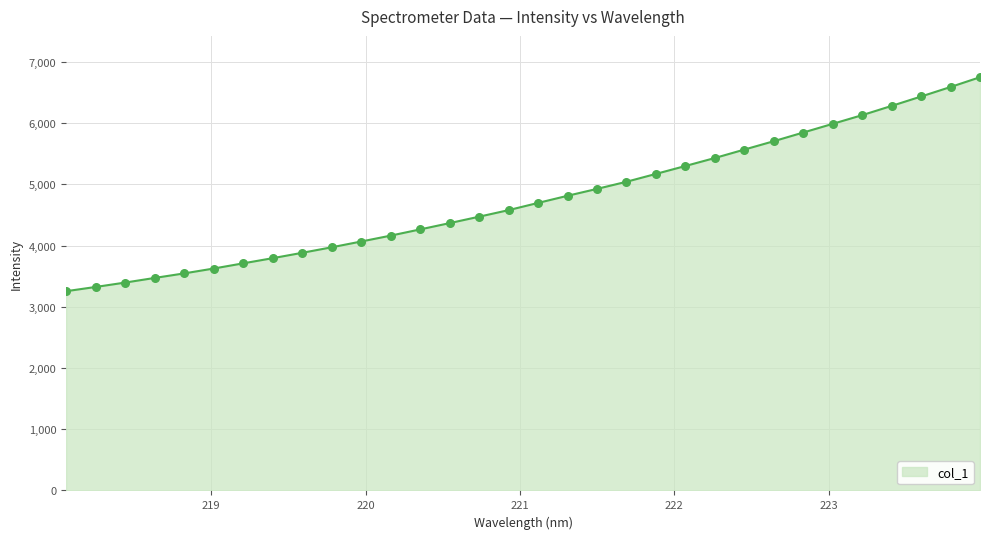

What is the difference between the maximum and minimum values?

3496.1